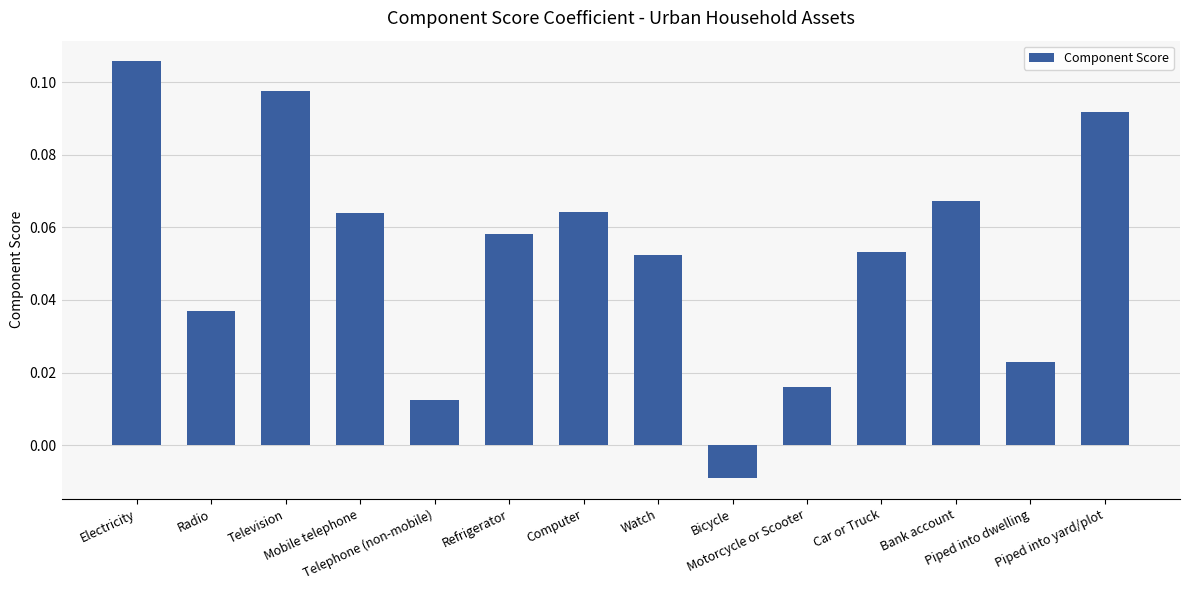

How many bars are there in total?

14